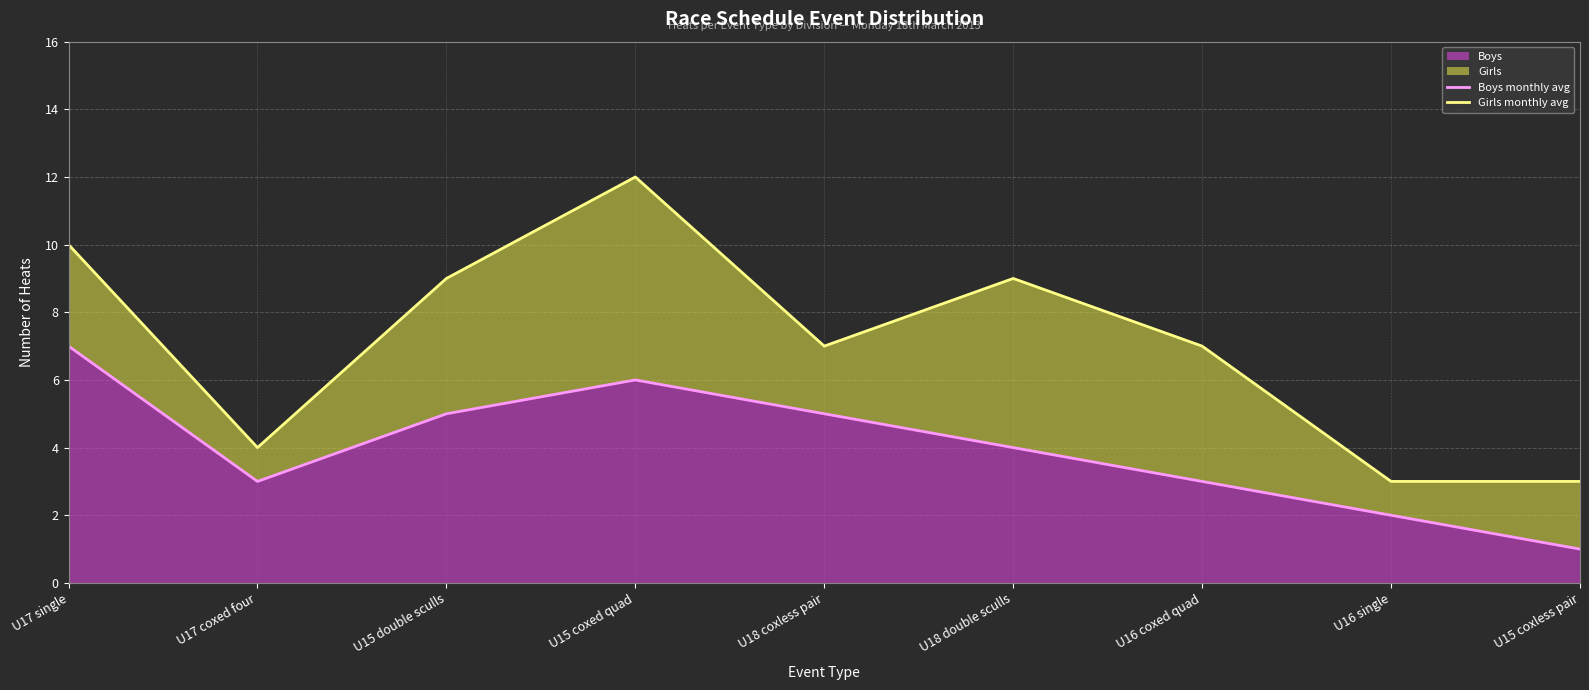

True or false: Girls monthly avg and Boys monthly avg intersect in this chart.

False